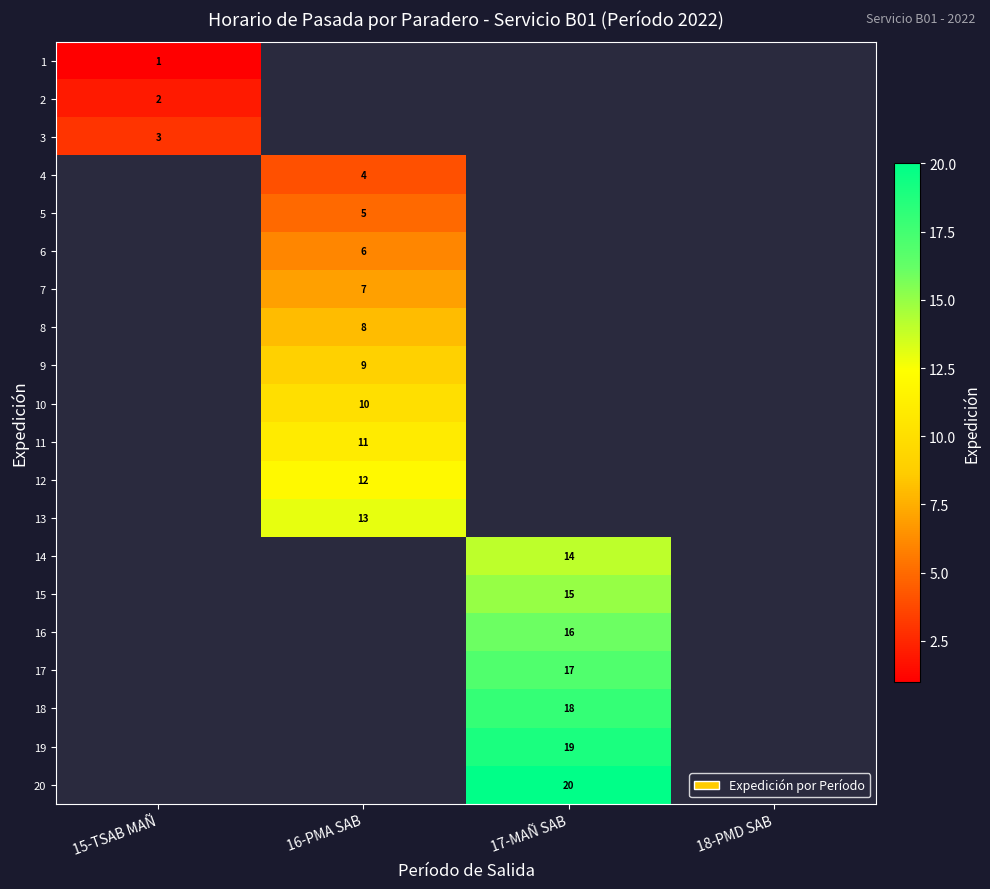

How many series are shown in this chart?

20